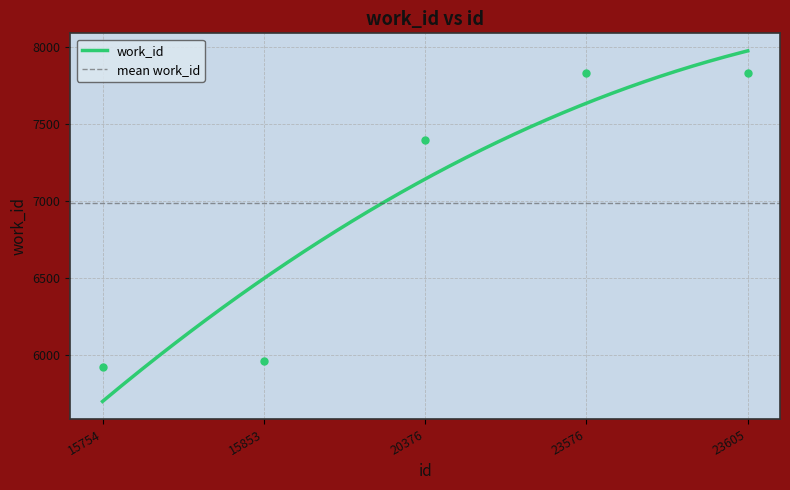

Approximately how many times larger is the value at 23605 compared to 20376?

1.1